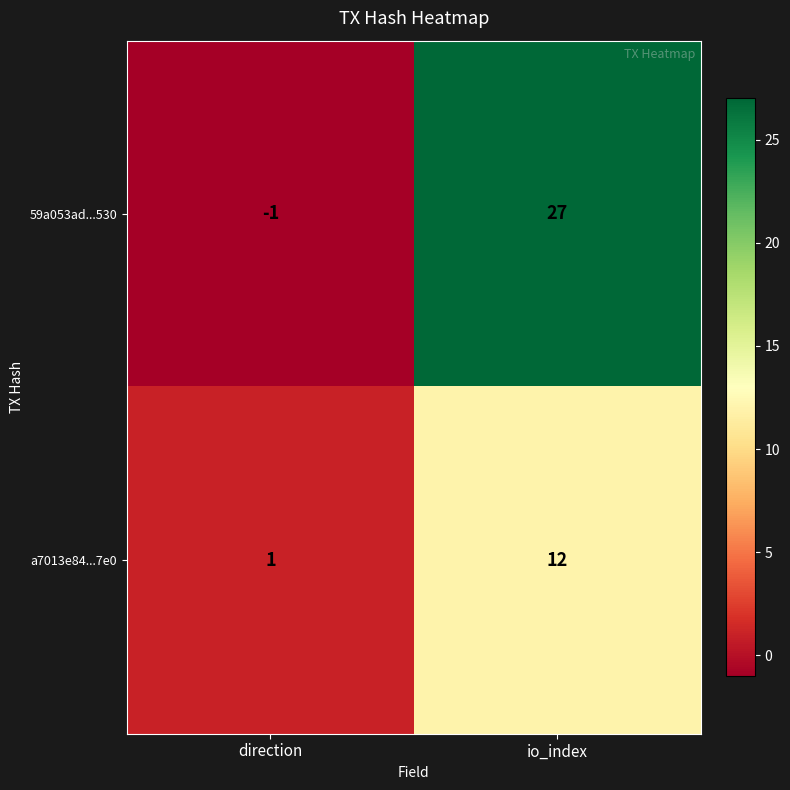

Between direction and io_index, which series saw the biggest shift?

59a053ad...530